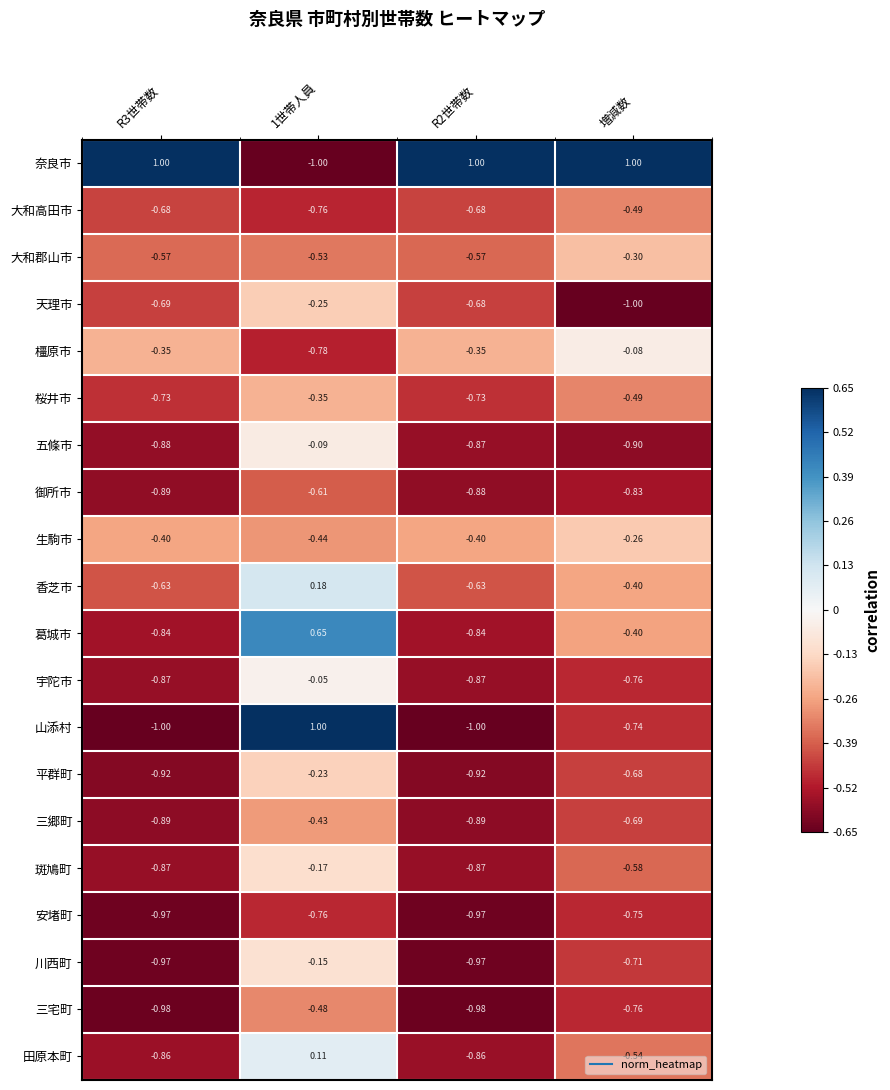

Which series has the largest total across all categories?

奈良市